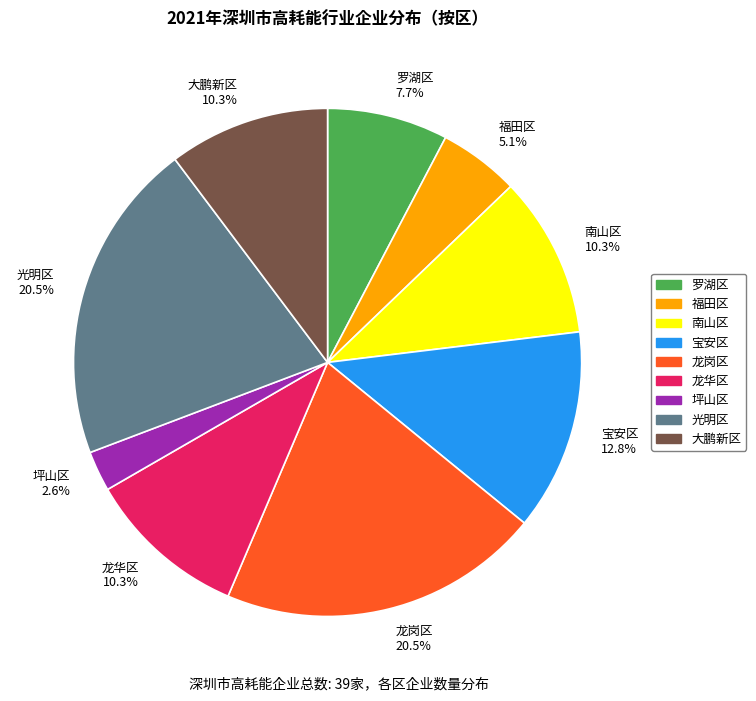

Does any single category account for the majority?

No